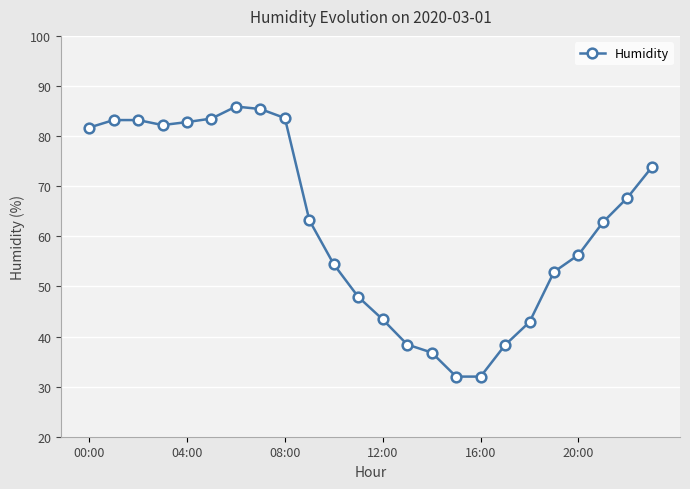

What is the average value?

62.3